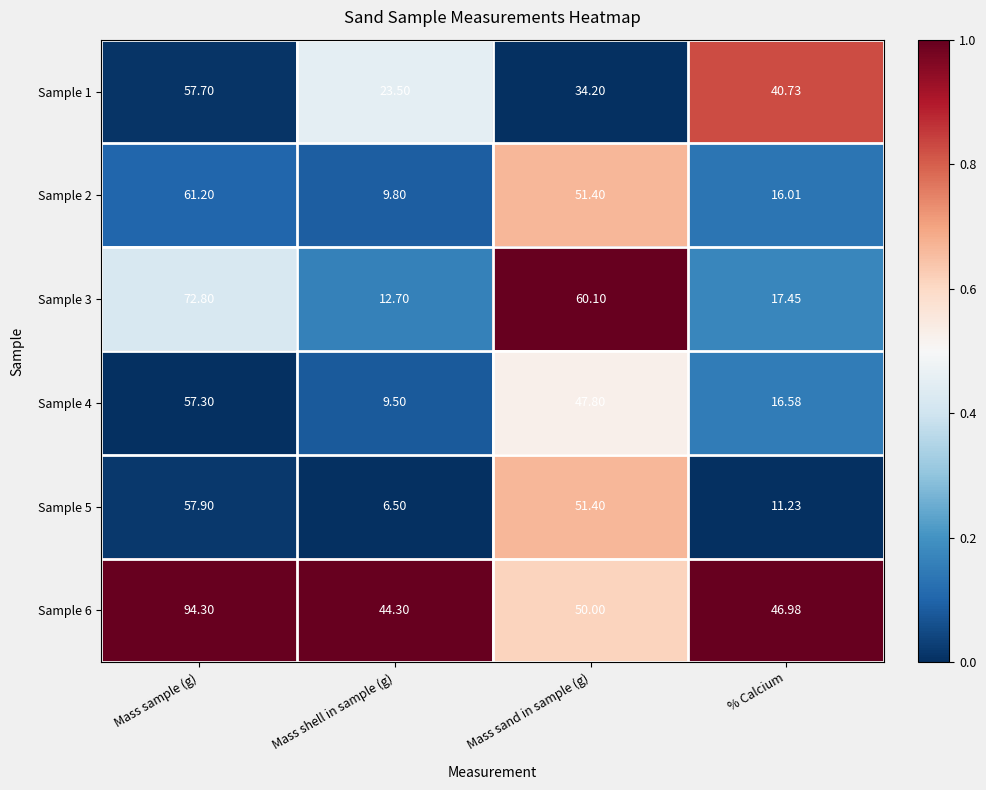

Is the value of Sample 3 at Mass sand in sample (g) greater than the value of Sample 1 at % Calcium?

Yes